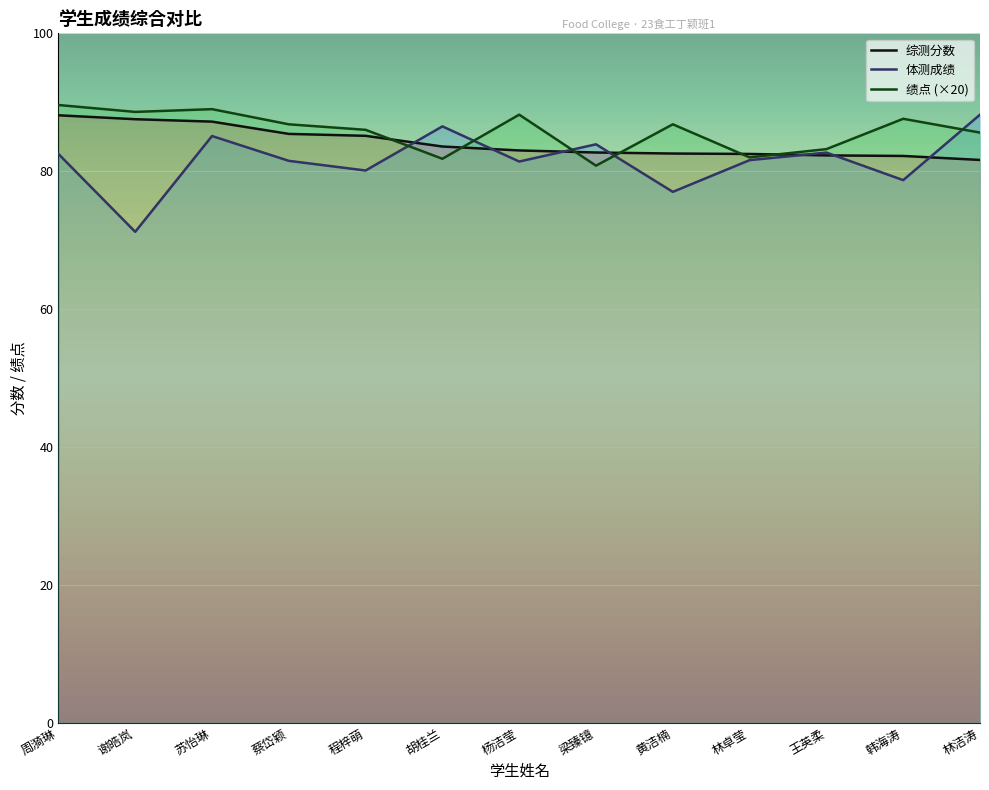

At which category is the sum across all series the highest?

苏怡琳